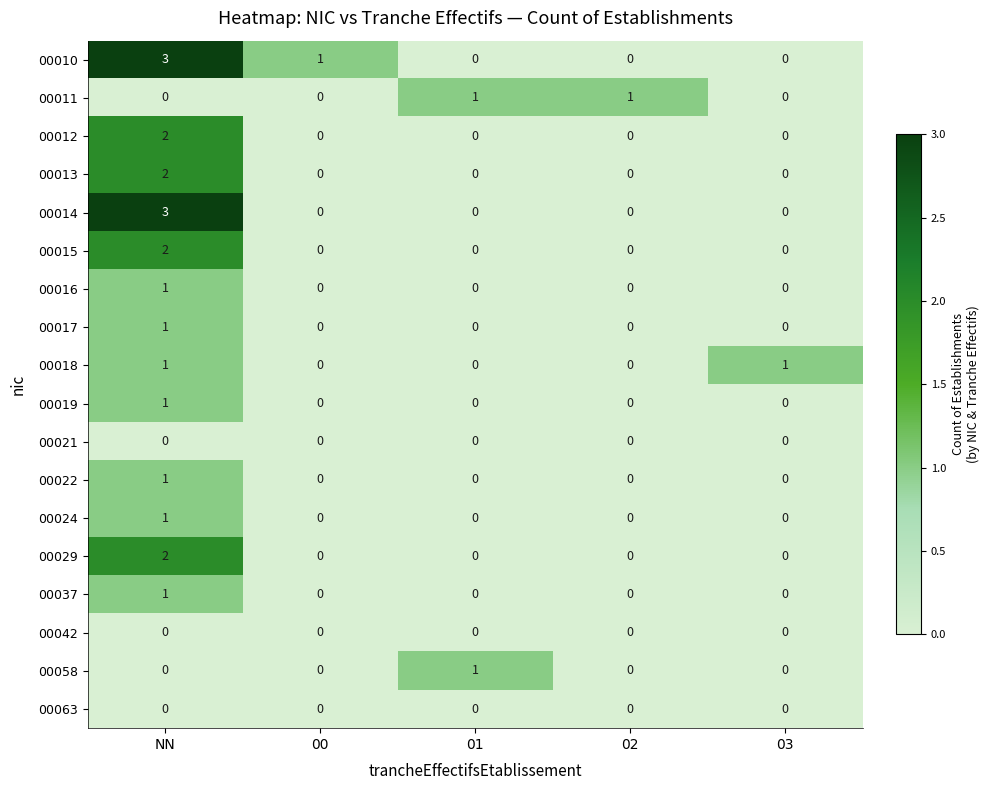

What is the greatest value displayed?

3